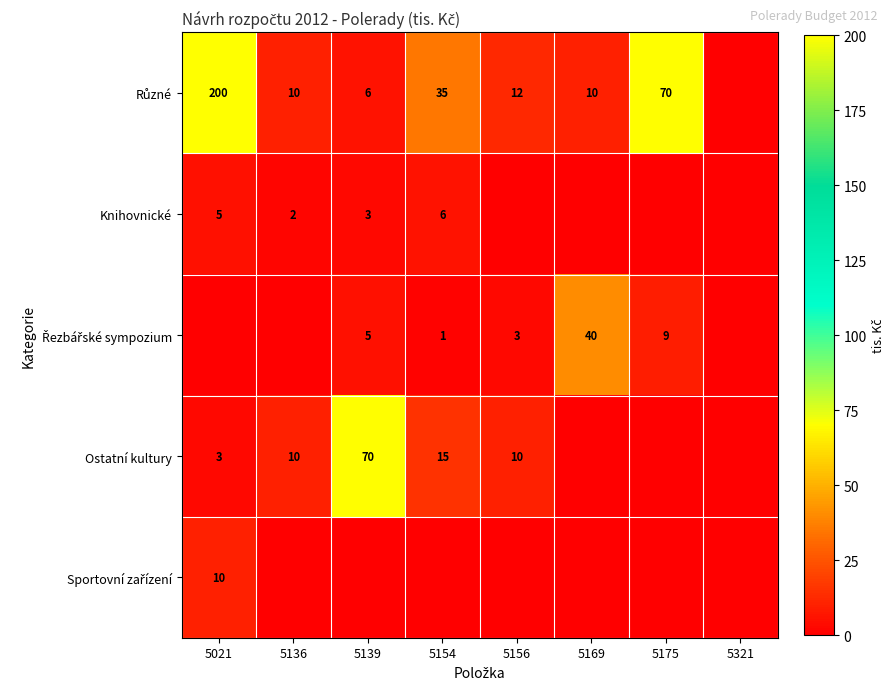

The value of Knihovnické at 5154 is 6. True or false?

True